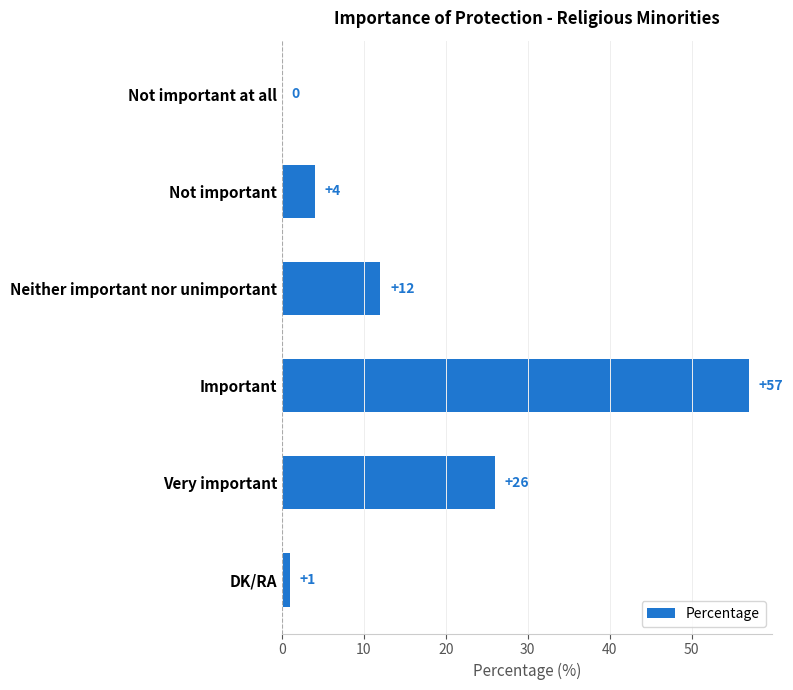

What is the sum of the values at Neither important nor unimportant and Important?

69